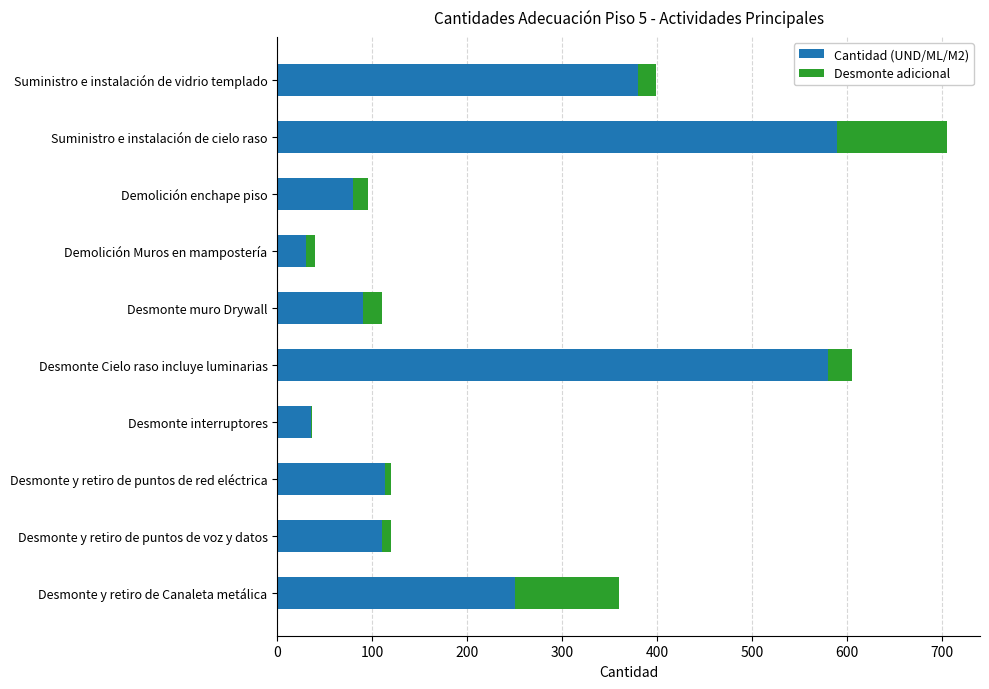

At which category is the sum across all series the highest?

Suministro e instalación de cielo raso